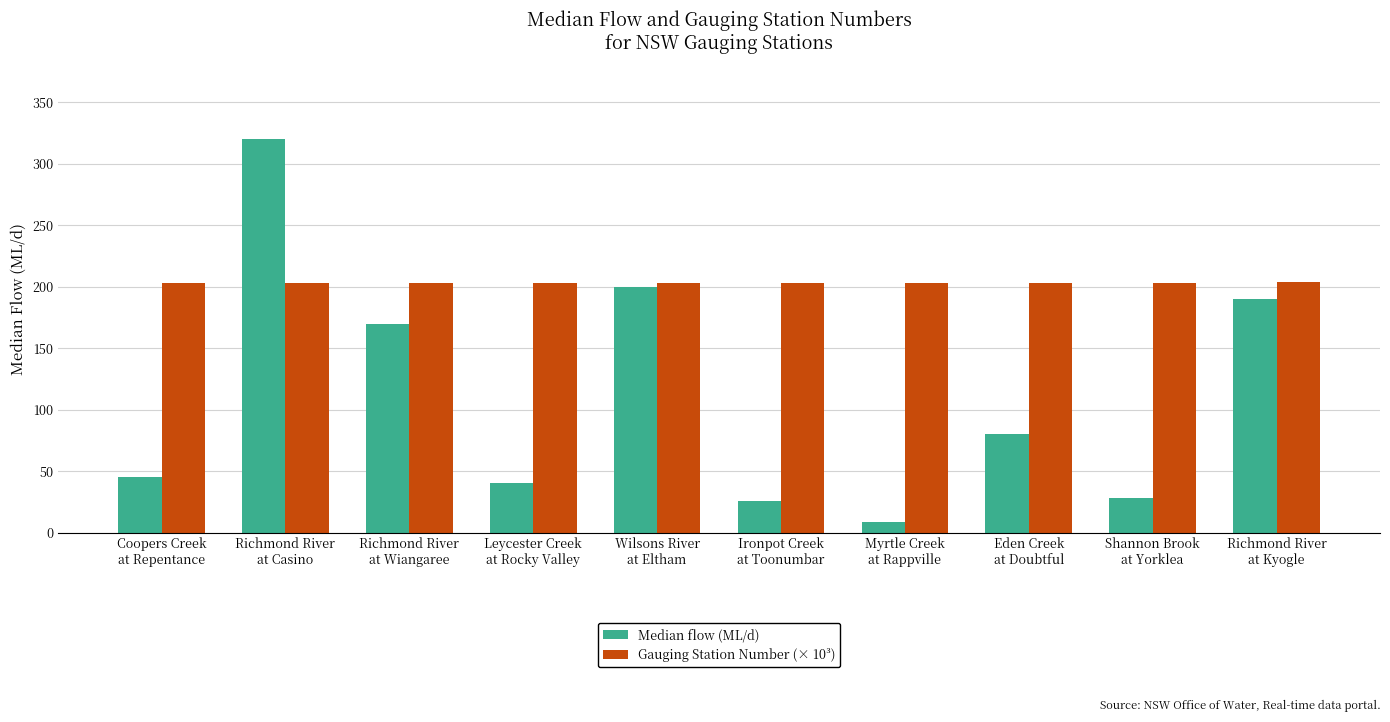

Rank the series by their maximum value, from highest to lowest.

Median flow (ML/d), Gauging Station Number (× 10³)